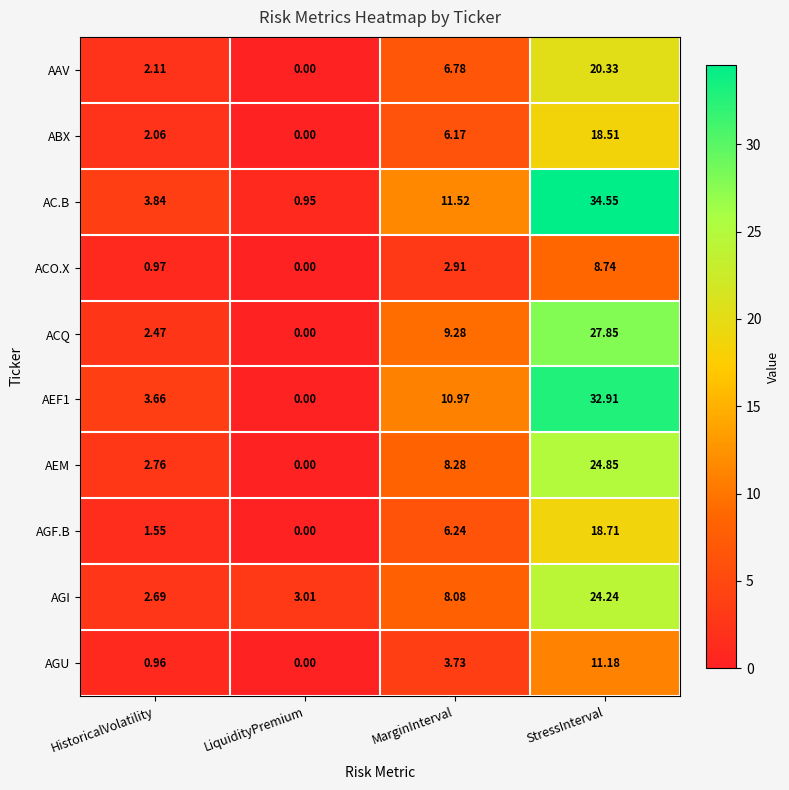

Rank the series by their maximum value, from highest to lowest.

AC.B, AEF1, ACQ, AEM, AGI, AAV, AGF.B, ABX, AGU, ACO.X